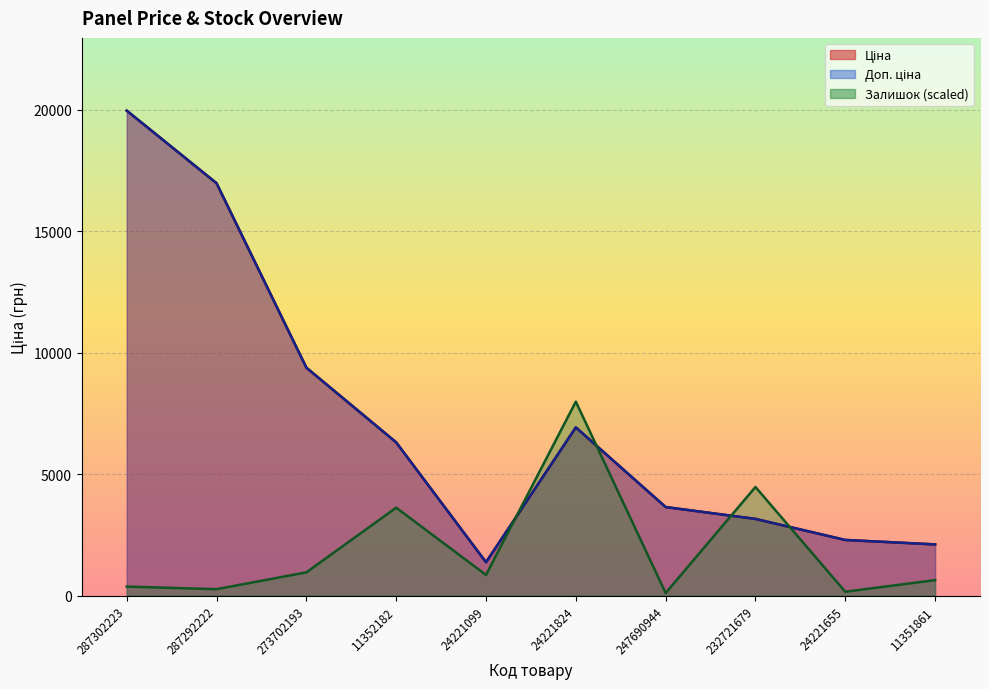

Rank the series at 24221099 from highest to lowest value.

Ціна, Доп. ціна, Залишок